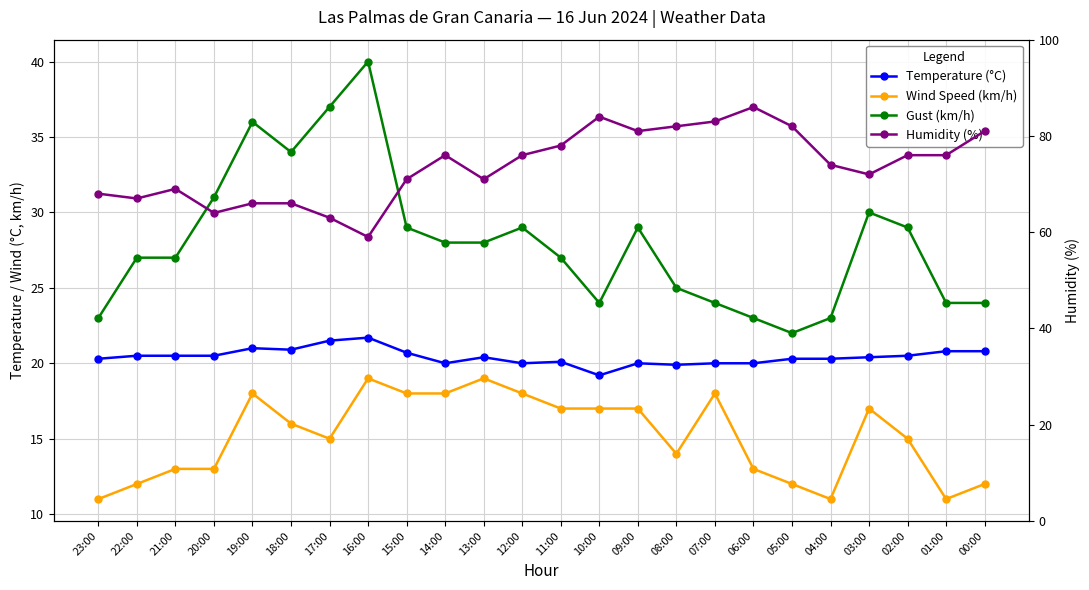

What is the sum of the Temperature (°C) values at 15:00 and 18:00?

41.6